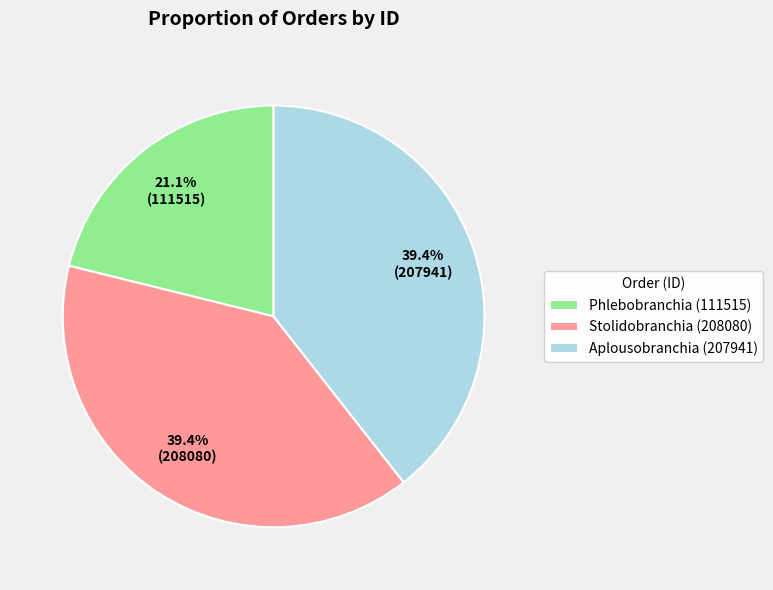

To the nearest percent, what percentage of the pie is Phlebobranchia?

21%